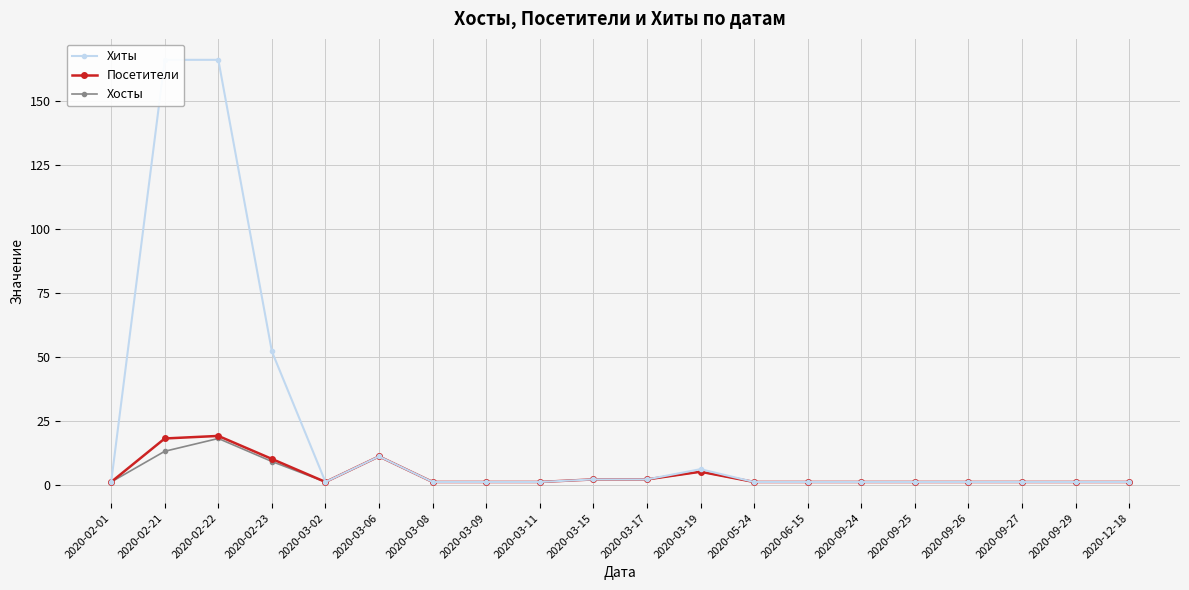

Reading left to right, what are all the values shown in this chart?

Хиты: 2020-02-01=1	2020-02-21=166	2020-02-22=166	2020-02-23=52	2020-03-02=1	2020-03-06=11	2020-03-08=1	2020-03-09=1	2020-03-11=1	2020-03-15=2	2020-03-17=2	2020-03-19=6	2020-05-24=1	2020-06-15=1	2020-09-24=1	2020-09-25=1	2020-09-26=1	2020-09-27=1	2020-09-29=1	2020-12-18=1
Посетители: 2020-02-01=1	2020-02-21=18	2020-02-22=19	2020-02-23=10	2020-03-02=1	2020-03-06=11	2020-03-08=1	2020-03-09=1	2020-03-11=1	2020-03-15=2	2020-03-17=2	2020-03-19=5	2020-05-24=1	2020-06-15=1	2020-09-24=1	2020-09-25=1	2020-09-26=1	2020-09-27=1	2020-09-29=1	2020-12-18=1
Хосты: 2020-02-01=1	2020-02-21=13	2020-02-22=18	2020-02-23=9	2020-03-02=1	2020-03-06=11	2020-03-08=1	2020-03-09=1	2020-03-11=1	2020-03-15=2	2020-03-17=2	2020-03-19=5	2020-05-24=1	2020-06-15=1	2020-09-24=1	2020-09-25=1	2020-09-26=1	2020-09-27=1	2020-09-29=1	2020-12-18=1